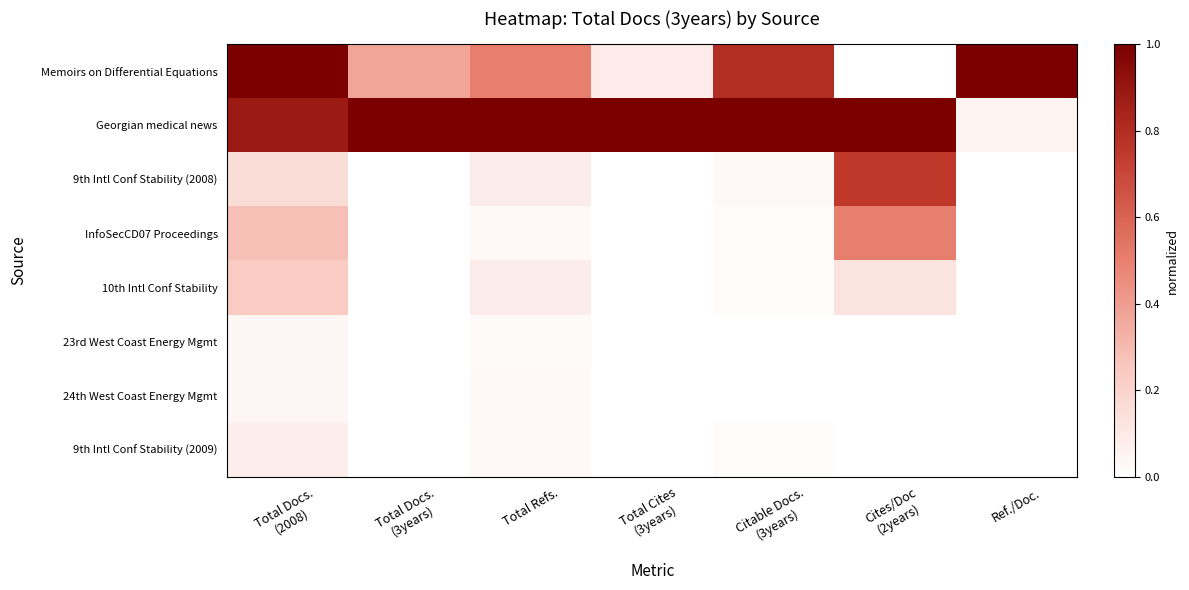

Reading right to left, transcribe all the data shown in this chart.

Memoirs on Differential Equations: Ref./Doc.=1.0	Cites/Doc
(2years)=0.0	Citable Docs.
(3years)=0.8	Total Cites
(3years)=0.1	Total Refs.=0.5	Total Docs.
(3years)=0.4	Total Docs.
(2008)=1.0
Georgian medical news: Ref./Doc.=0.1	Cites/Doc
(2years)=1.0	Citable Docs.
(3years)=1.0	Total Cites
(3years)=1.0	Total Refs.=1.0	Total Docs.
(3years)=1.0	Total Docs.
(2008)=0.9
9th Intl Conf Stability (2008): Ref./Doc.=0.0	Cites/Doc
(2years)=0.8	Citable Docs.
(3years)=0.0	Total Cites
(3years)=0.0	Total Refs.=0.1	Total Docs.
(3years)=0.0	Total Docs.
(2008)=0.2
InfoSecCD07 Proceedings: Ref./Doc.=0.0	Cites/Doc
(2years)=0.5	Citable Docs.
(3years)=0.0	Total Cites
(3years)=0.0	Total Refs.=0.0	Total Docs.
(3years)=0.0	Total Docs.
(2008)=0.3
10th Intl Conf Stability: Ref./Doc.=0.0	Cites/Doc
(2years)=0.1	Citable Docs.
(3years)=0.0	Total Cites
(3years)=0.0	Total Refs.=0.1	Total Docs.
(3years)=0.0	Total Docs.
(2008)=0.2
23rd West Coast Energy Mgmt: Ref./Doc.=0.0	Cites/Doc
(2years)=0.0	Citable Docs.
(3years)=0.0	Total Cites
(3years)=0.0	Total Refs.=0.0	Total Docs.
(3years)=0.0	Total Docs.
(2008)=0.0
24th West Coast Energy Mgmt: Ref./Doc.=0.0	Cites/Doc
(2years)=0.0	Citable Docs.
(3years)=0.0	Total Cites
(3years)=0.0	Total Refs.=0.0	Total Docs.
(3years)=0.0	Total Docs.
(2008)=0.0
9th Intl Conf Stability (2009): Ref./Doc.=0.0	Cites/Doc
(2years)=0.0	Citable Docs.
(3years)=0.0	Total Cites
(3years)=0.0	Total Refs.=0.0	Total Docs.
(3years)=0.0	Total Docs.
(2008)=0.1